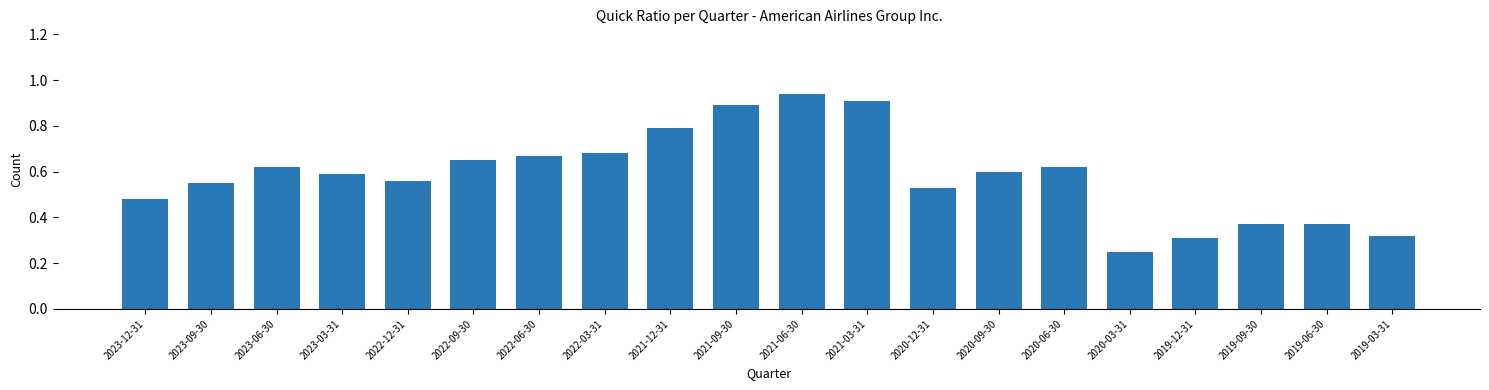

What is the change in value from 2023-06-30 to 2019-03-31?

-0.3